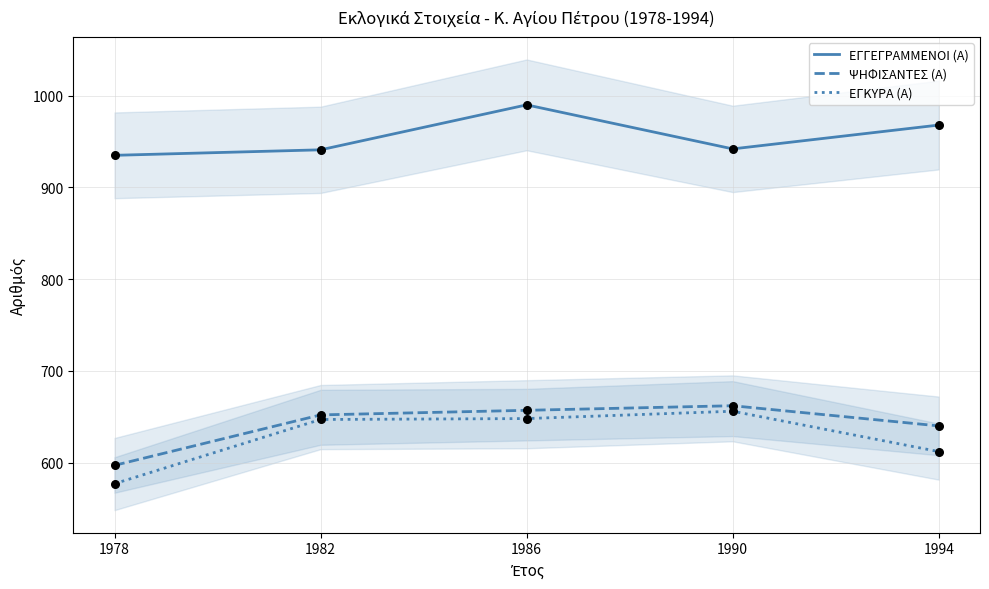

At which category is the sum across all series the highest?

1986